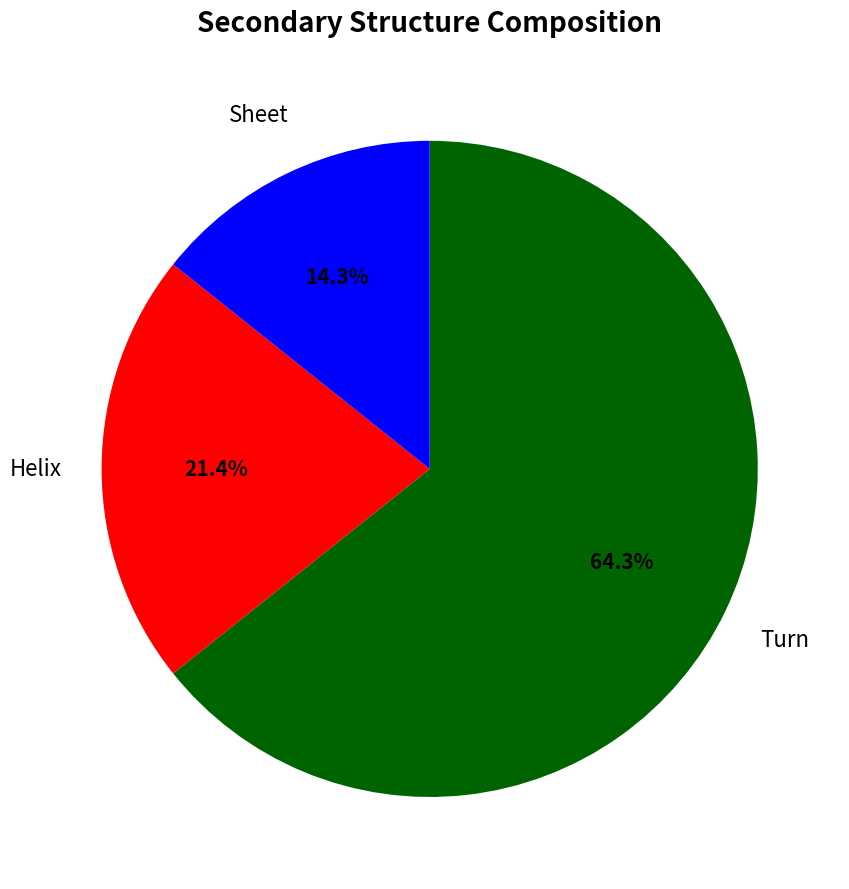

Does any single category account for the majority?

Yes